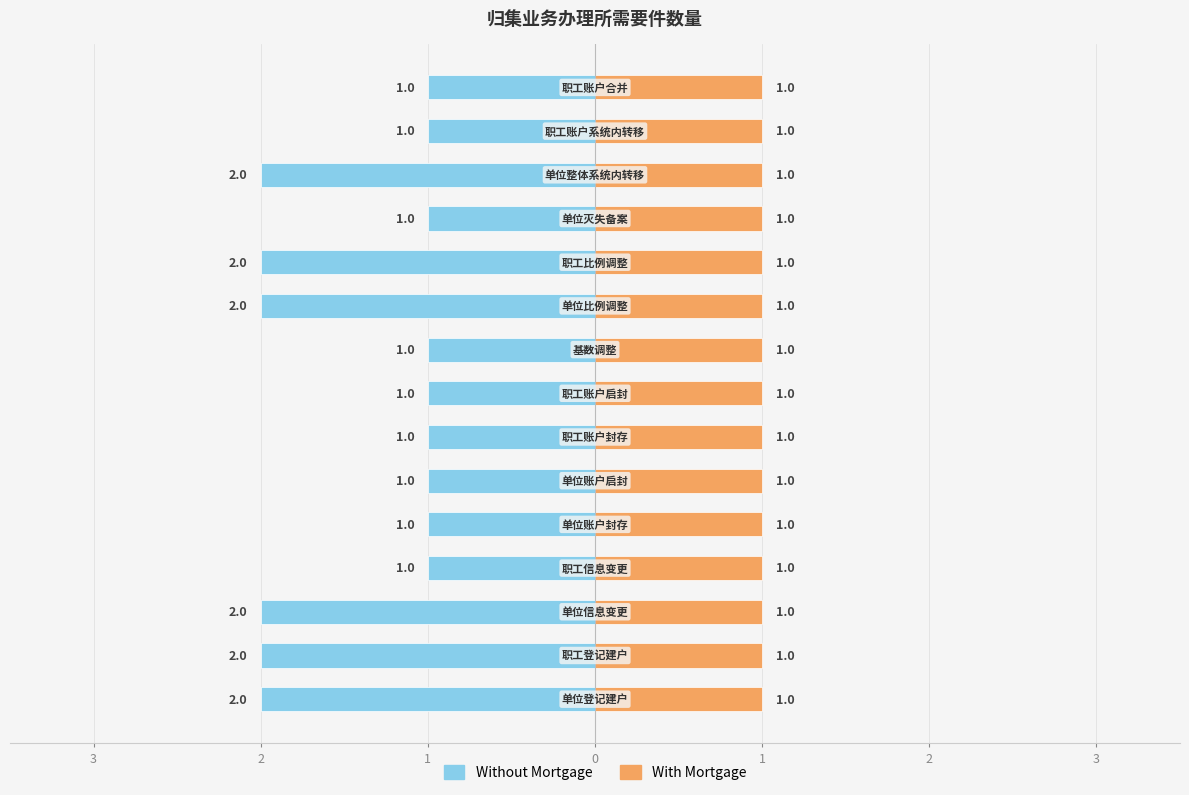

Is it true that Without Mortgage equals -0.5 at 13?

False